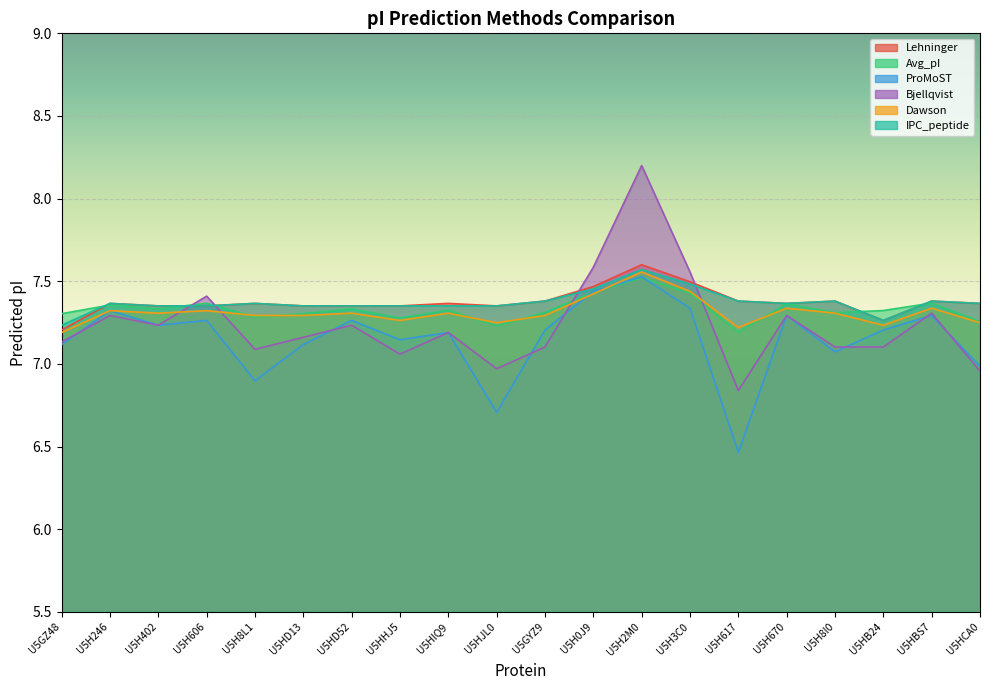

Rank the series by their maximum value, from highest to lowest.

Bjellqvist, Lehninger, IPC_peptide, Dawson, ProMoST, Avg_pI